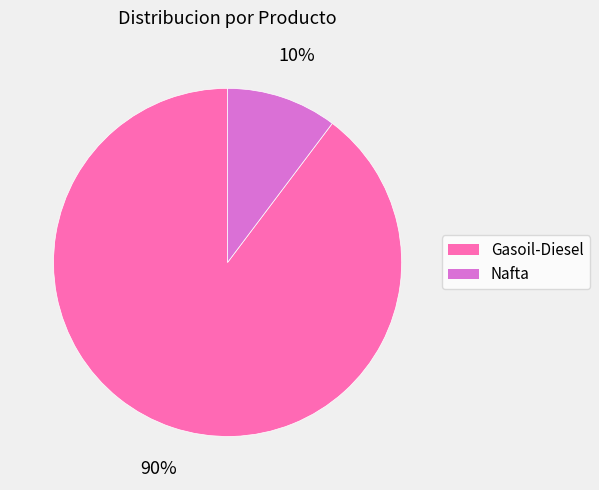

Rank the categories by value from lowest to highest.

Nafta, Gasoil-Diesel